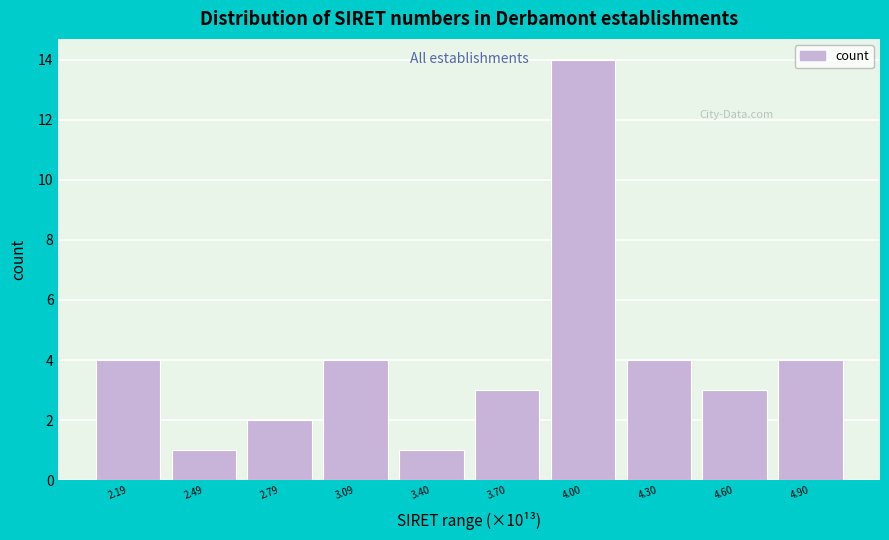

Reading left to right, what are all the values shown in this chart?

4	1	2	4	1	3	14	4	3	4